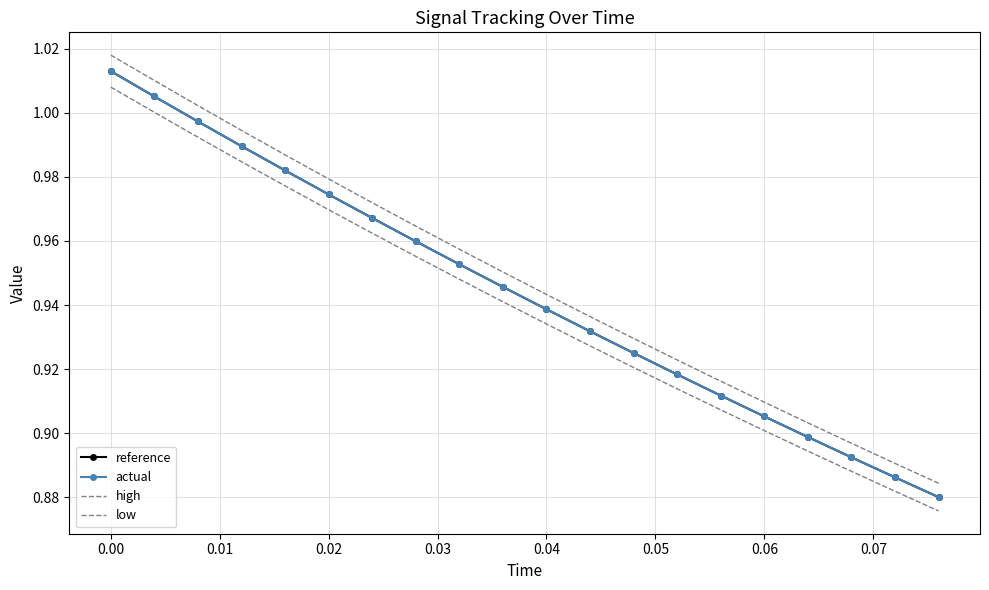

Reading left to right, transcribe all the data shown in this chart.

reference: 1.0	1.0	1.0	1.0	1.0	1.0	1.0	1.0	1.0	0.9	0.9	0.9	0.9	0.9	0.9	0.9	0.9	0.9	0.9	0.9
actual: 1.0	1.0	1.0	1.0	1.0	1.0	1.0	1.0	1.0	0.9	0.9	0.9	0.9	0.9	0.9	0.9	0.9	0.9	0.9	0.9
high: 1.0	1.0	1.0	1.0	1.0	1.0	1.0	1.0	1.0	1.0	0.9	0.9	0.9	0.9	0.9	0.9	0.9	0.9	0.9	0.9
low: 1.0	1.0	1.0	1.0	1.0	1.0	1.0	1.0	0.9	0.9	0.9	0.9	0.9	0.9	0.9	0.9	0.9	0.9	0.9	0.9